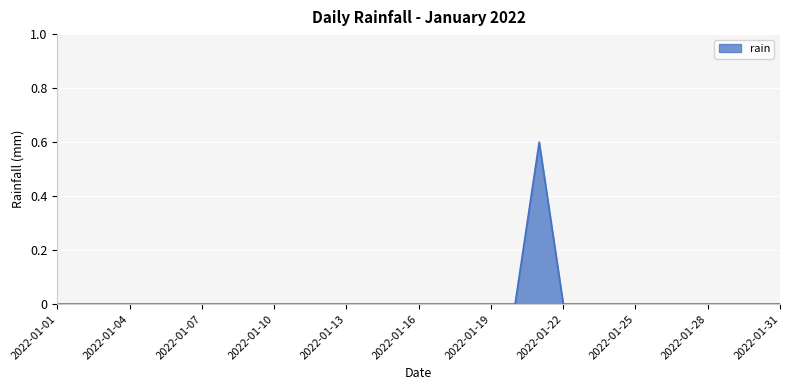

What is the greatest value displayed?

0.6